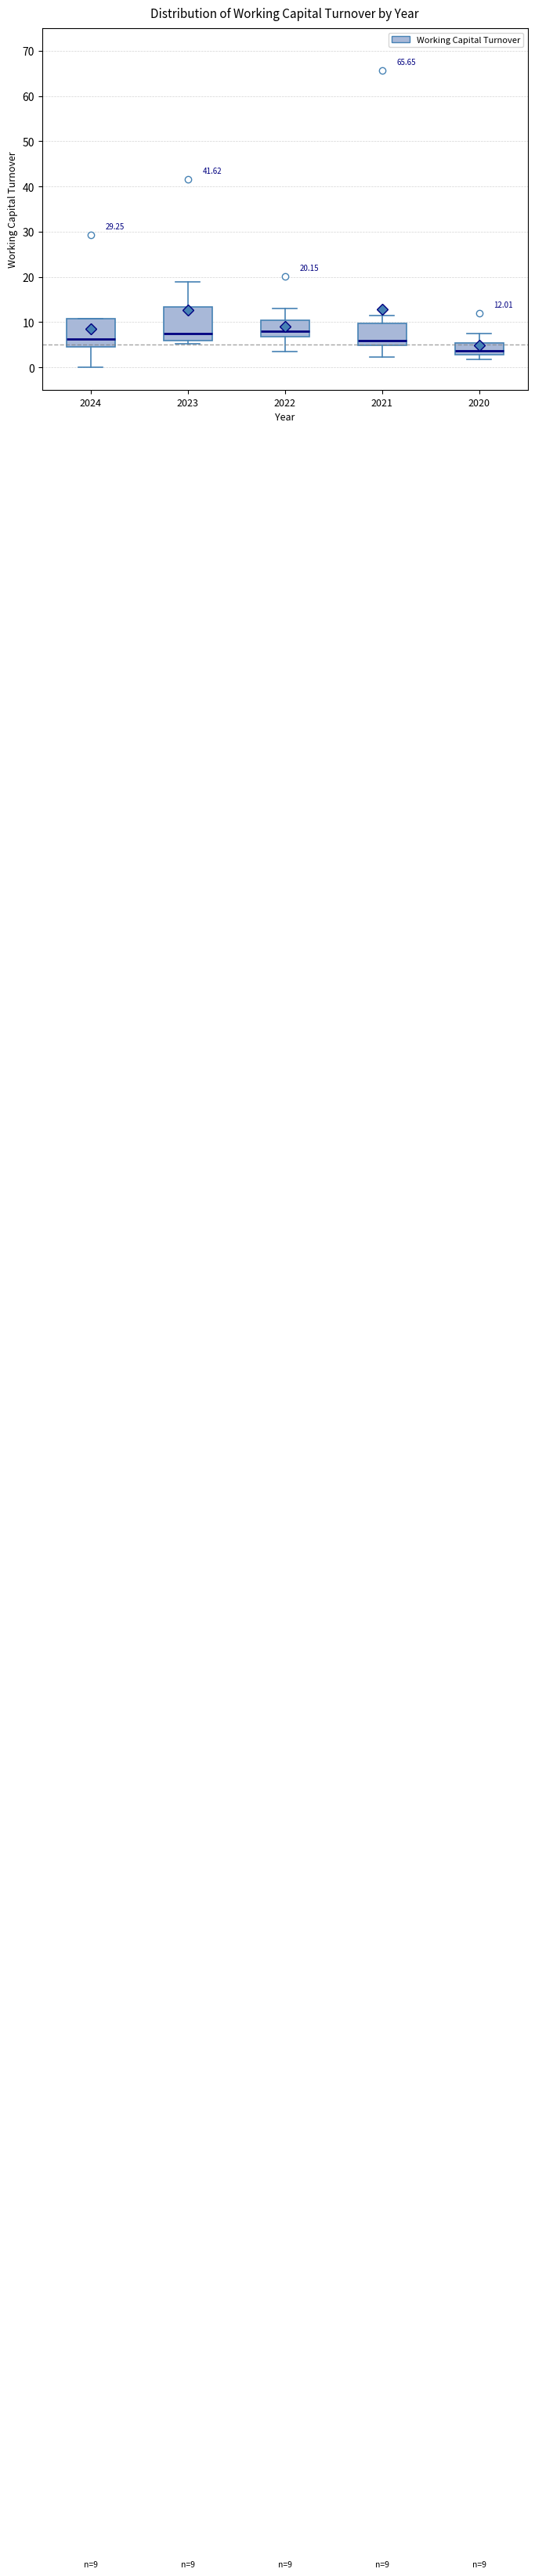

Comparing the boxes themselves (not the whiskers), which one is the tallest?

2023